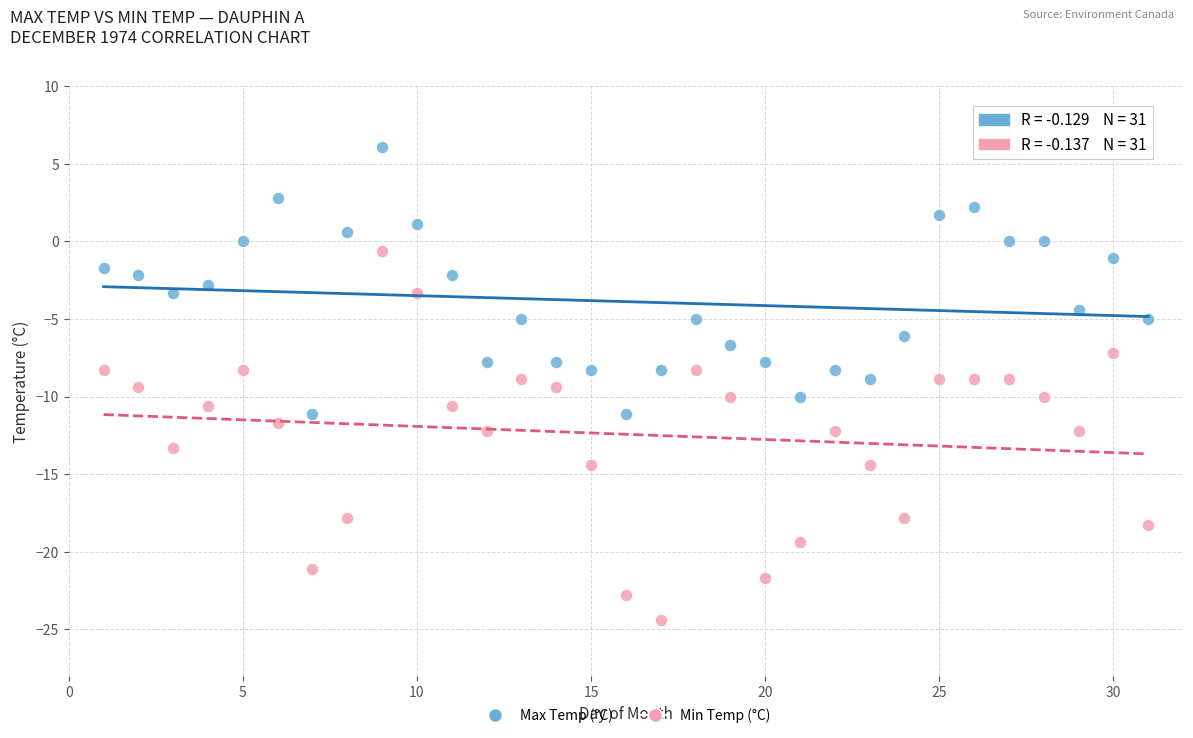

Which series has the largest Y range (max minus min)?

Min Temp (°C)